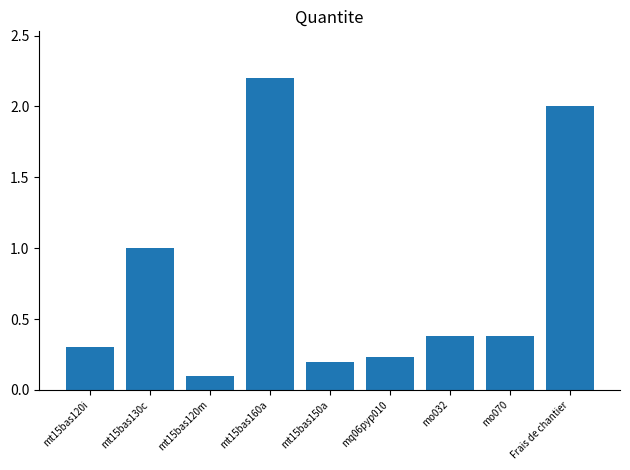

What position from the right is mo032?

3